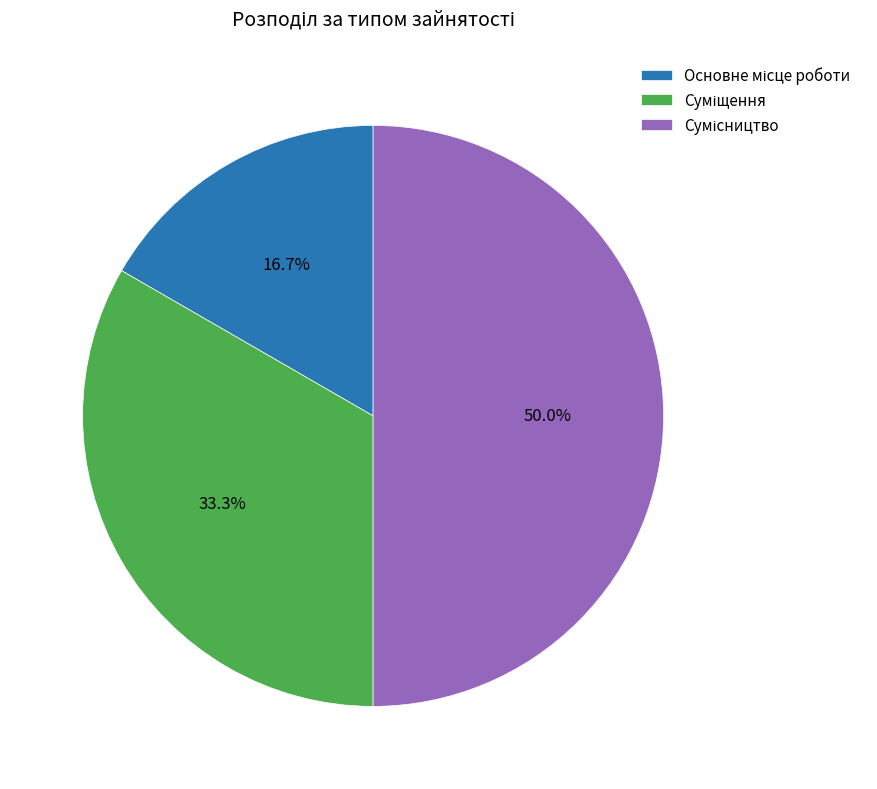

Which has a higher value, Основне місце роботи or Сумісництво?

Сумісництво